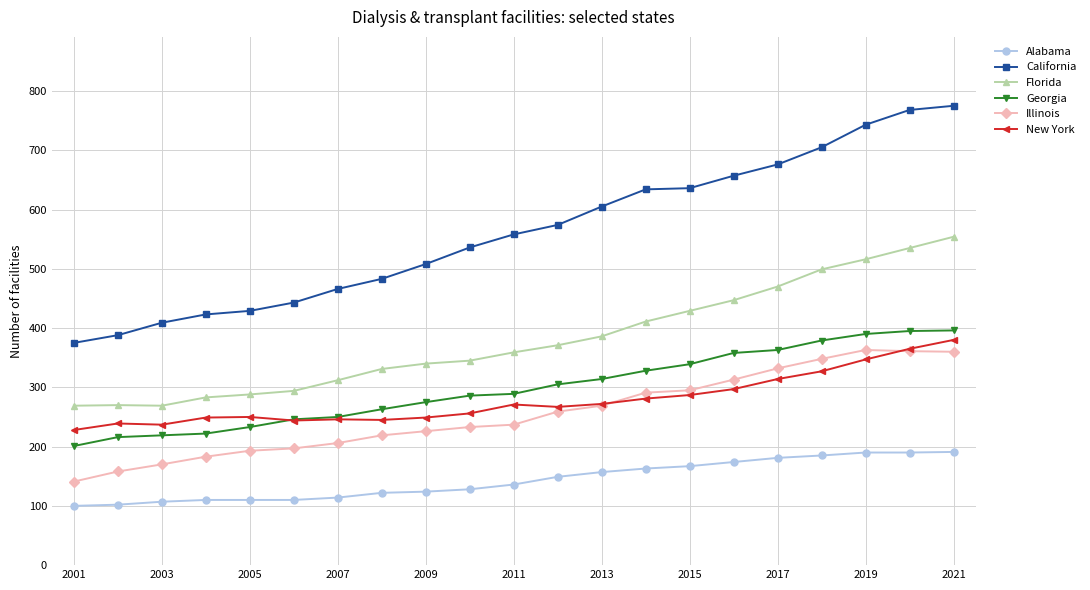

What is the value of the California point at the 3rd from the left?

409